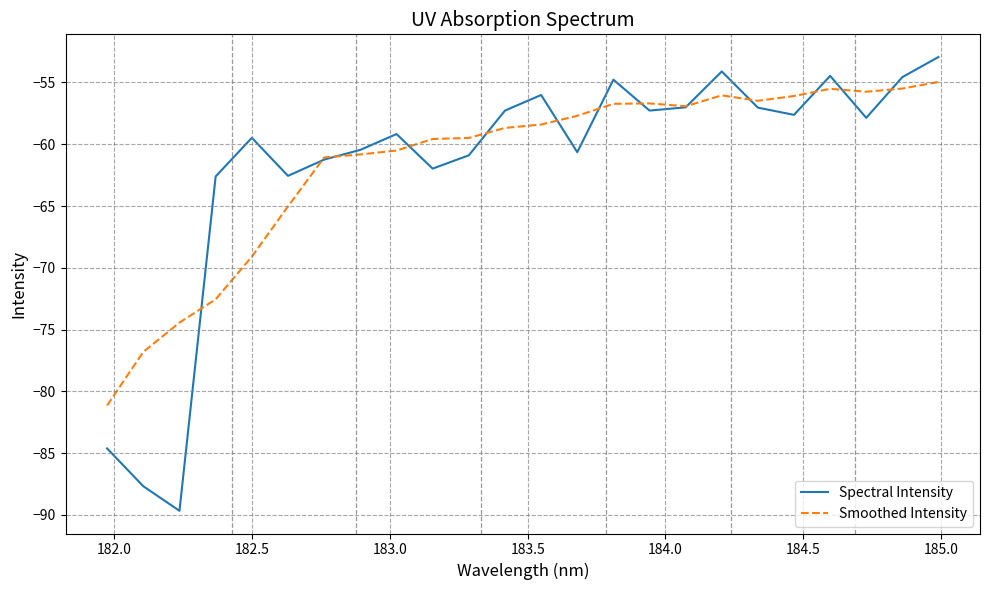

Which series has the largest range (max minus min)?

Spectral Intensity